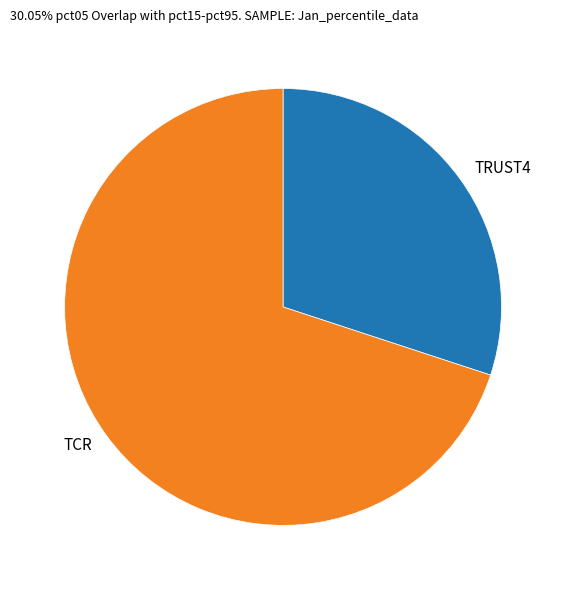

Which category accounts for the majority?

TCR